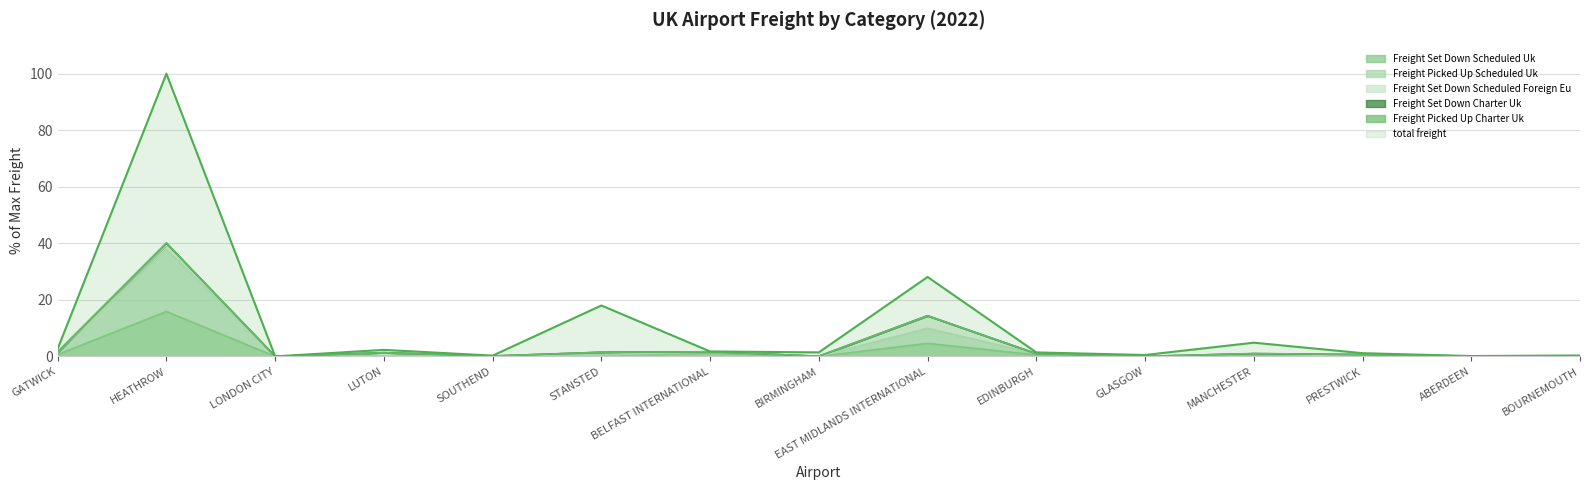

True or false: freight_set_down_scheduled_UK and freight_picked_up_scheduled_UK cross at least once.

False